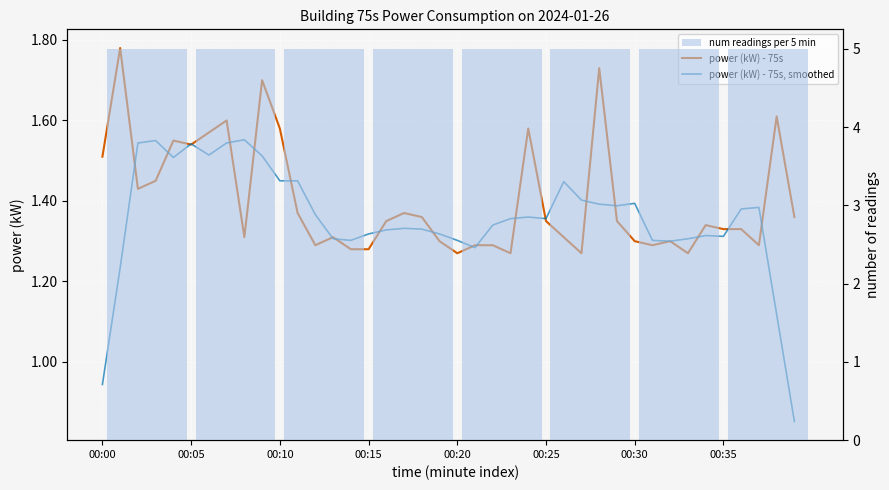

What is the minimum value shown in the chart?

1.3